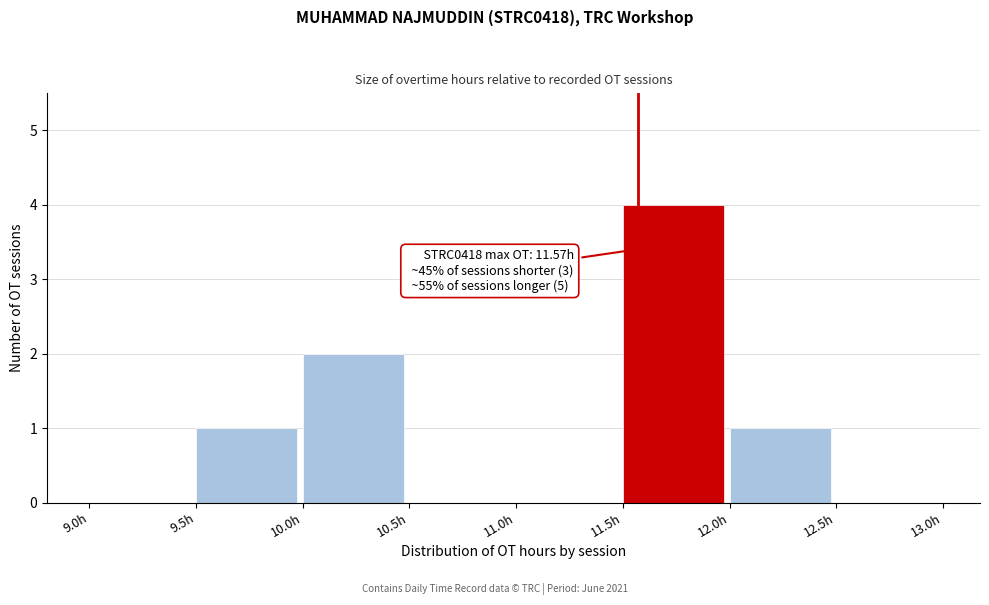

Which range on the x-axis has the tallest bar?

11.5 to 12.0